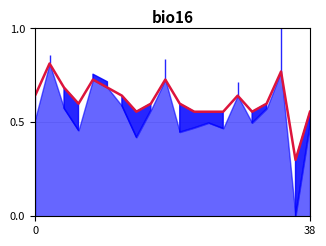

How many lines are shown in the chart?

1